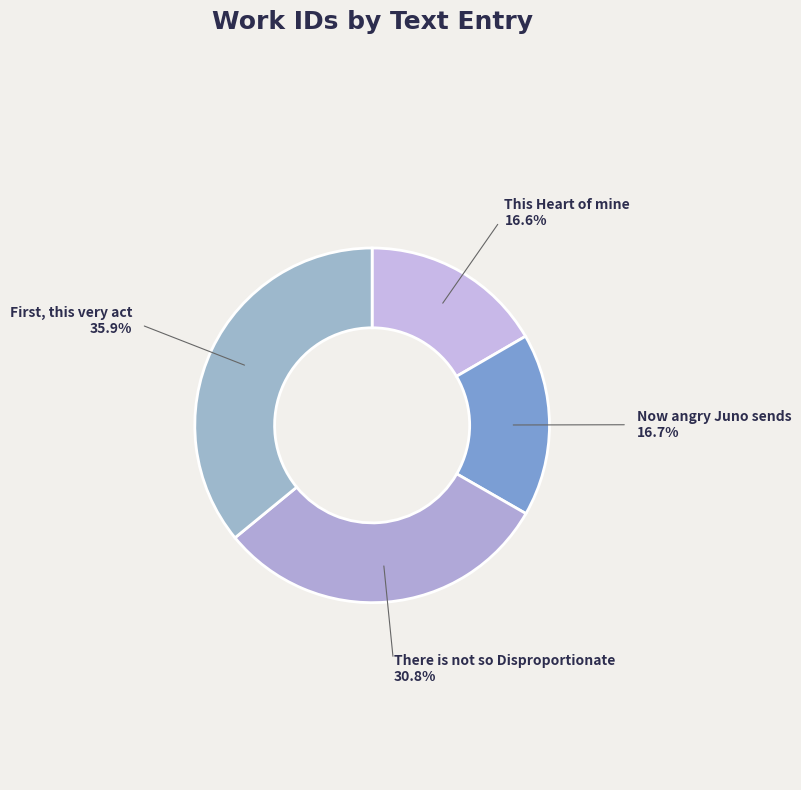

To the nearest percent, what is the combined percentage of This Heart of mine and There is not so Disproportionate?

47%